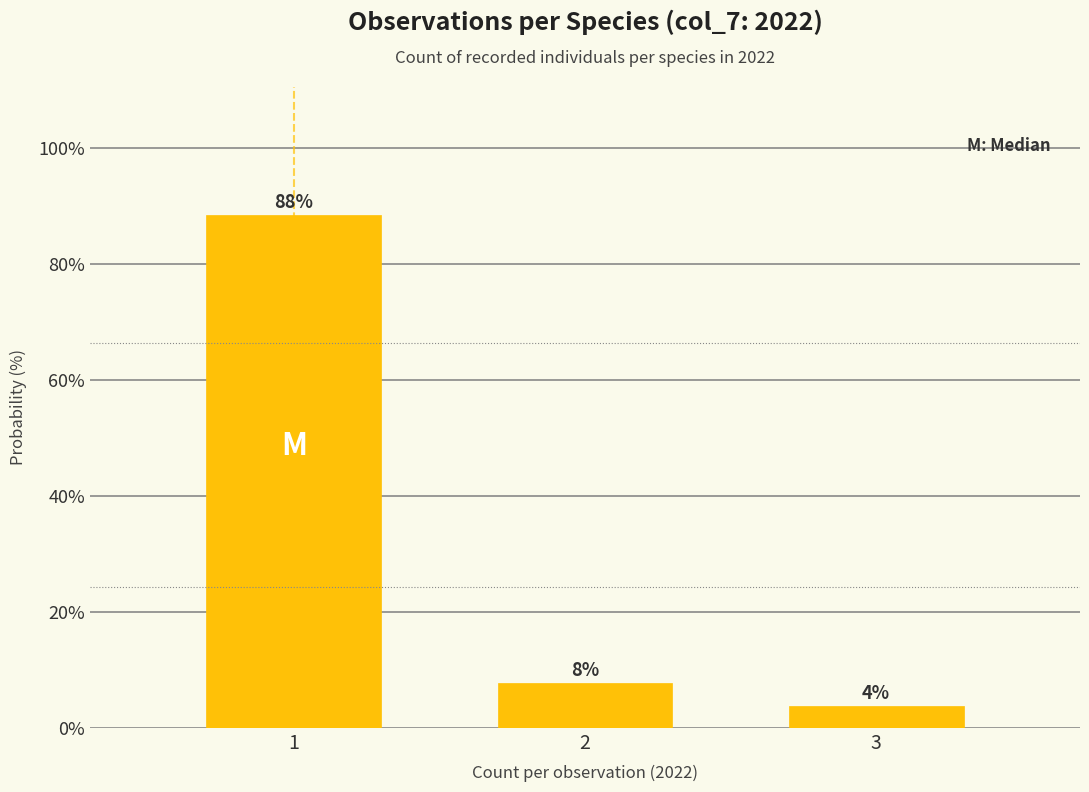

How many bars are there in total?

3